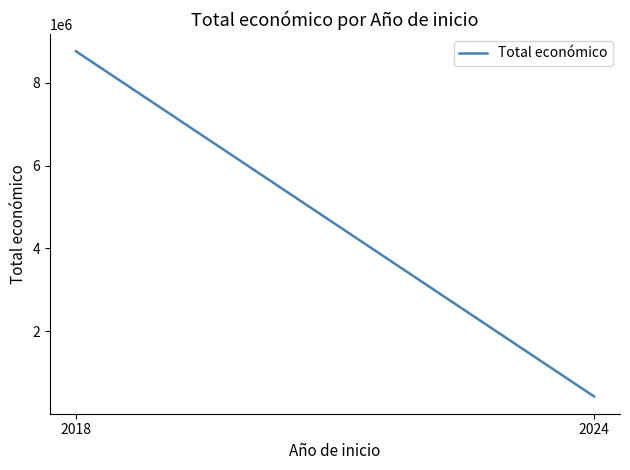

The value at 2018 is 11895749. True or false?

False